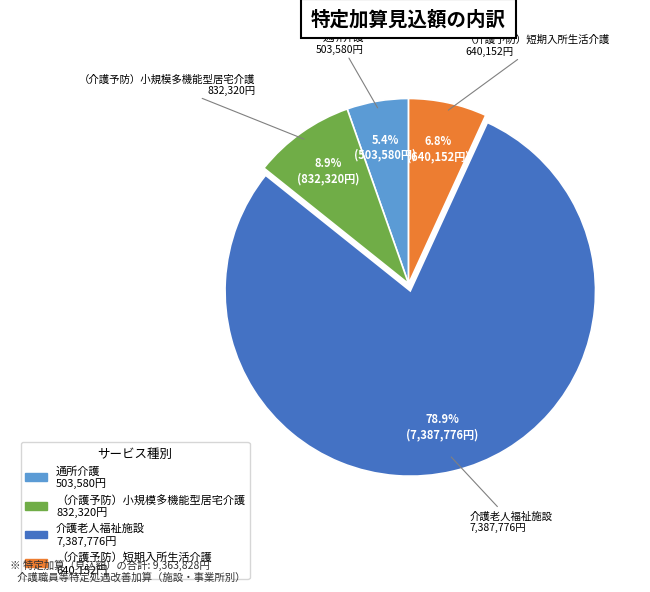

Which category accounts for the majority?

介護老人福祉施設